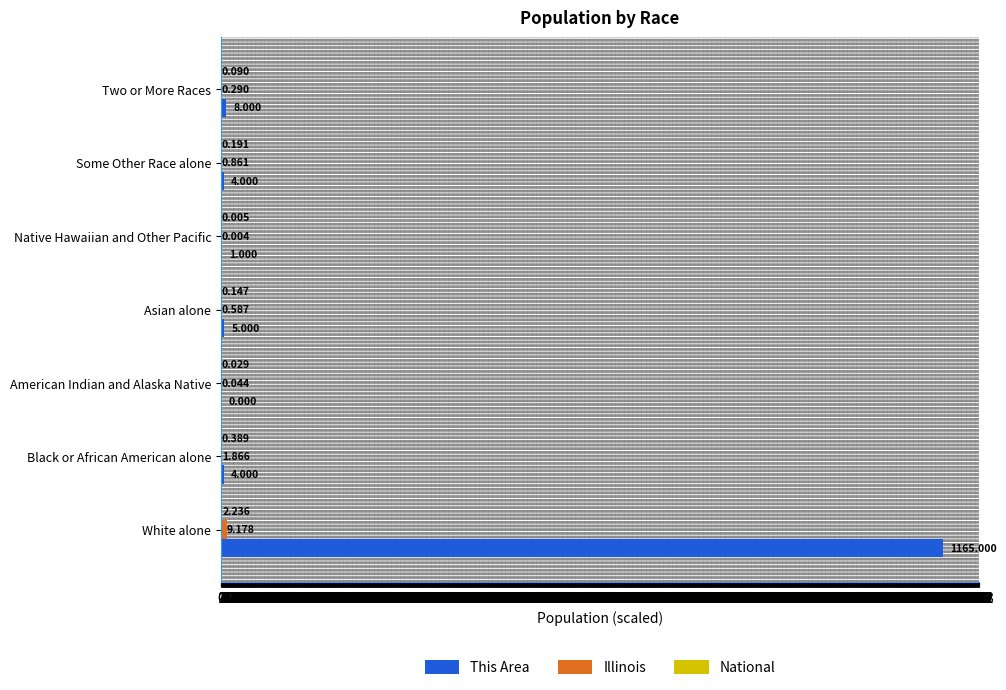

Which series changed the most between American Indian and Alaska Native and Native Hawaiian and Other Pacific?

This Area